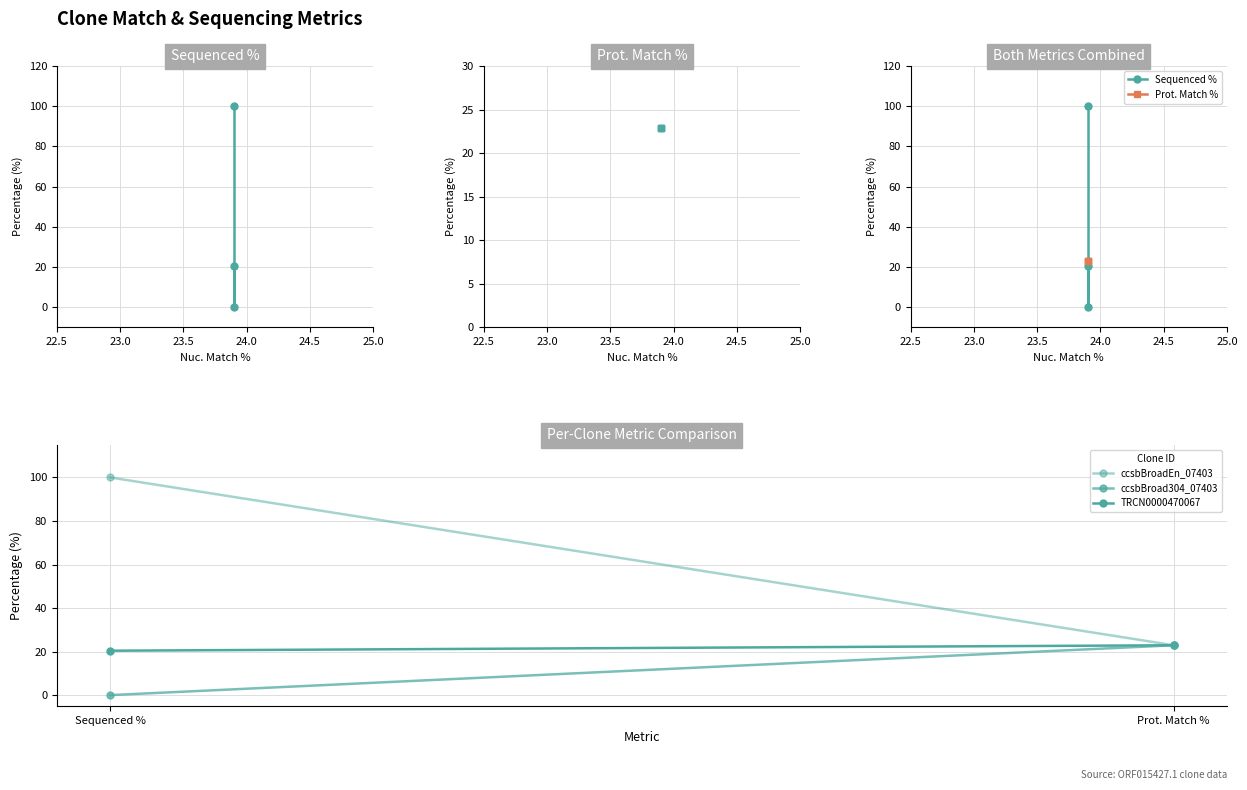

At which label is the value closest to 50?

TRCN0000470067